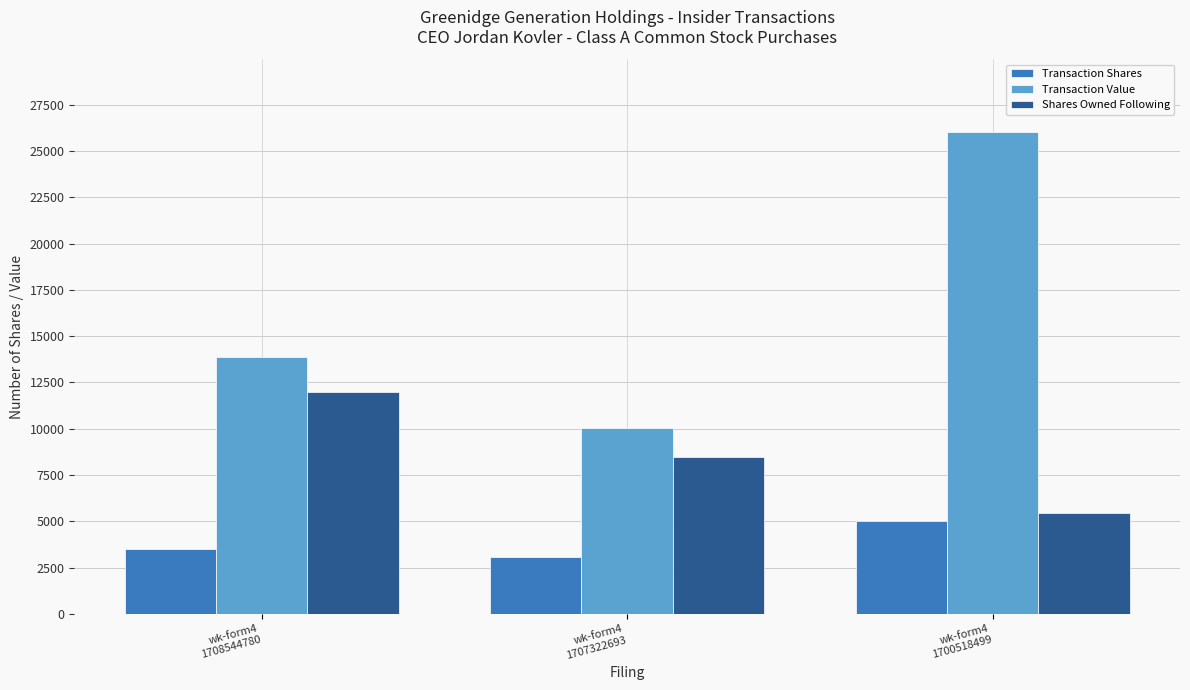

Reading right to left, extract all data points from this chart.

Transaction Shares: 5000	3050	3500
Transaction Value: 26050	10025	13852
Shares Owned Following: 5450	8500	12000